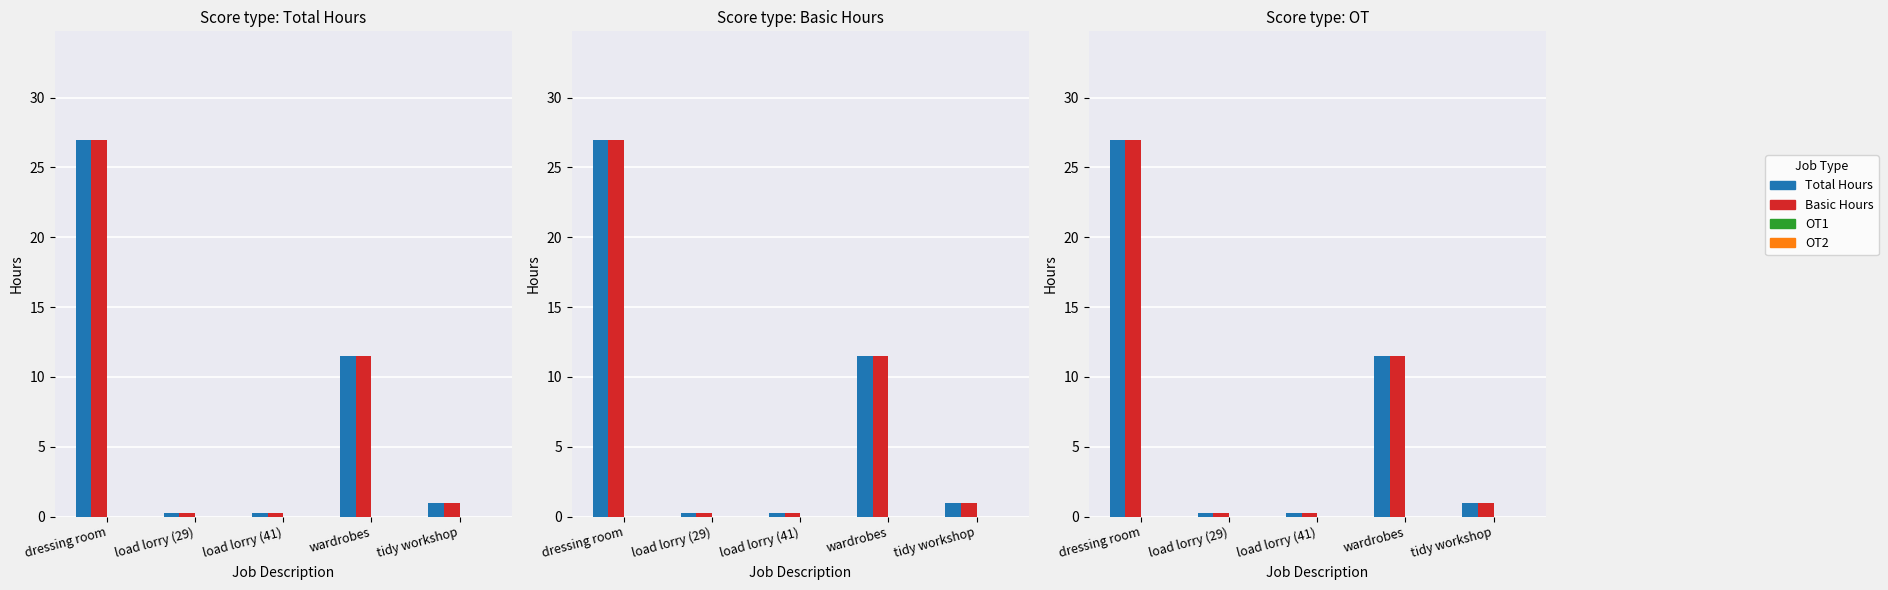

At how many categories does at least one series exceed 22?

1